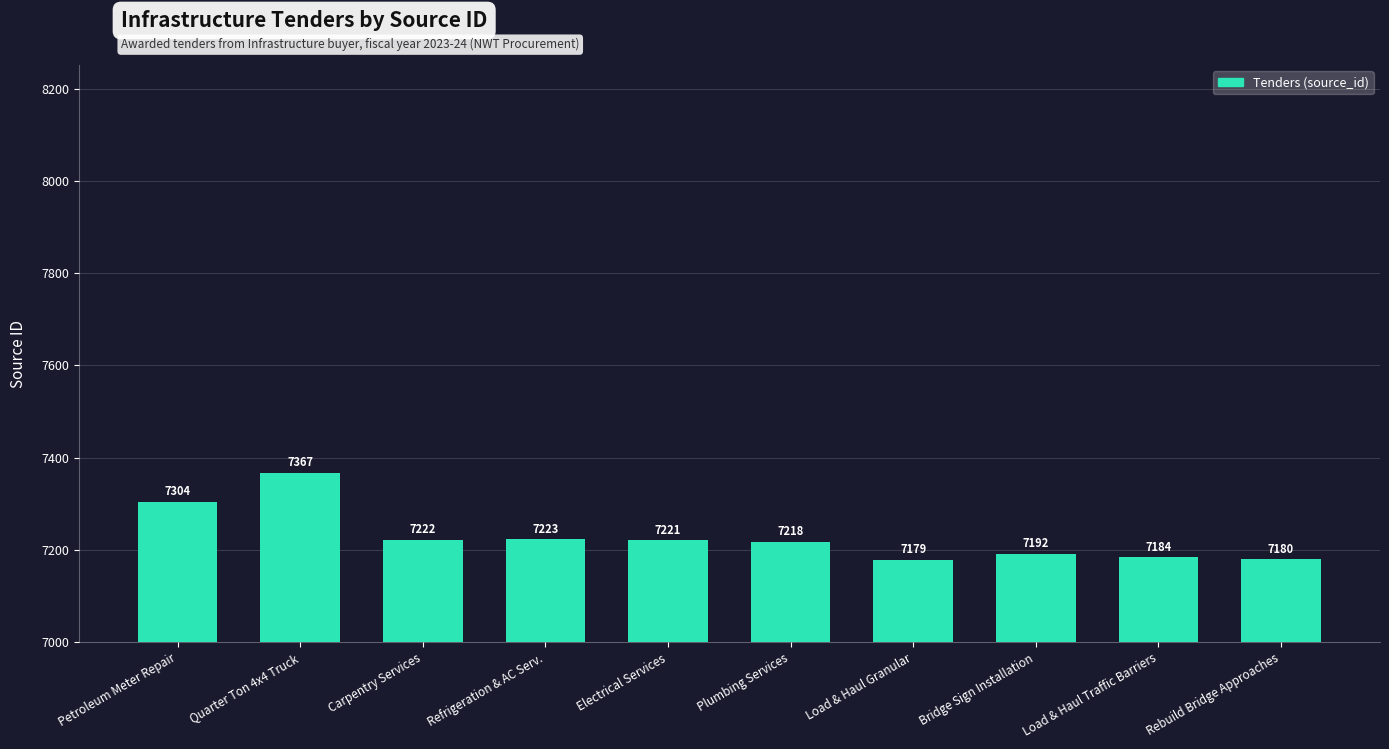

What is the average value?

7229